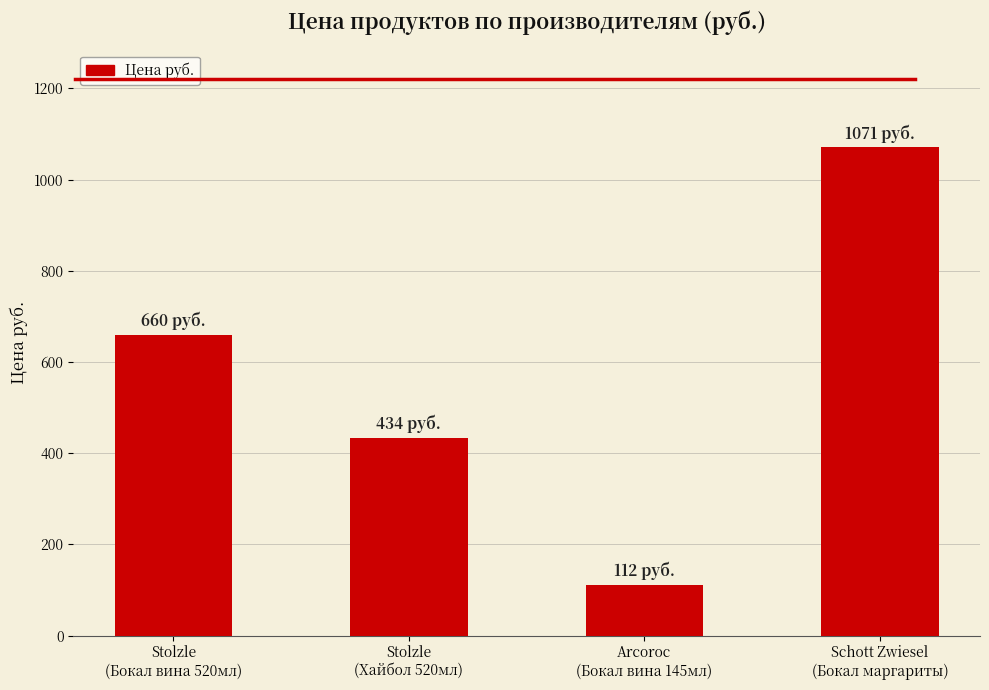

Is it true that the value at Stolzle
(Хайбол 520мл) is 764?

False